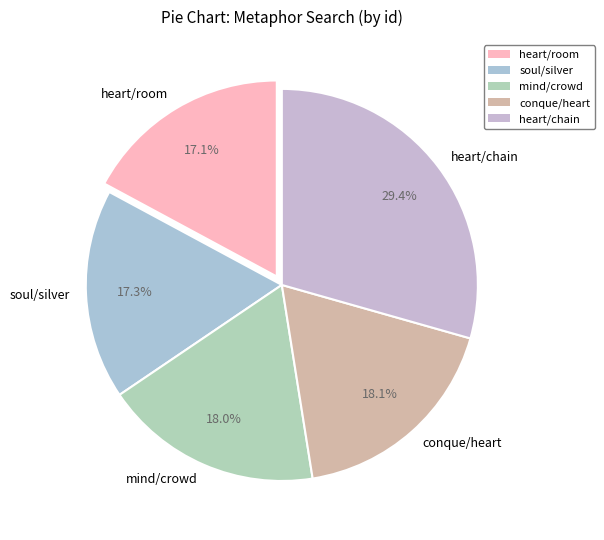

How many slices are in this pie chart?

5